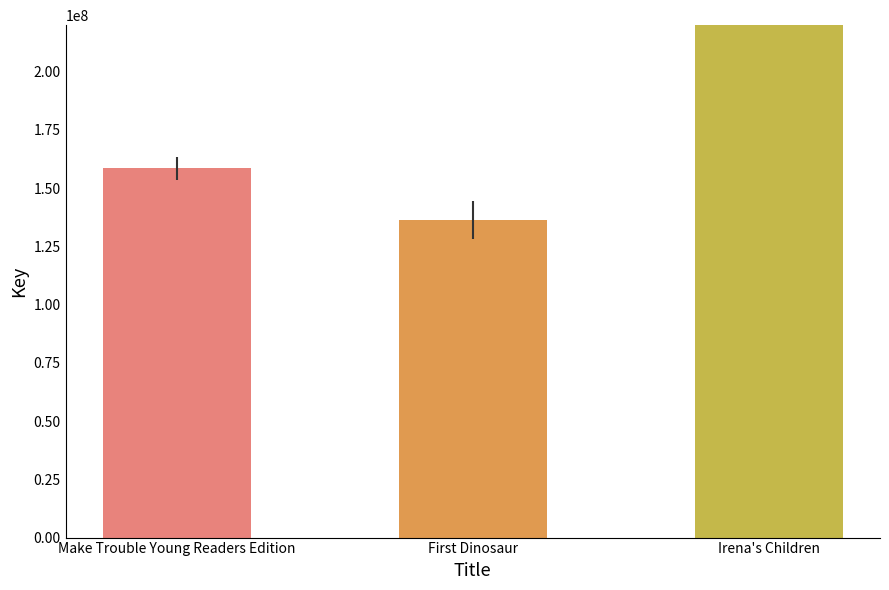

Approximately how many times larger is the value at Make Trouble Young Readers Edition compared to First Dinosaur?

1.2